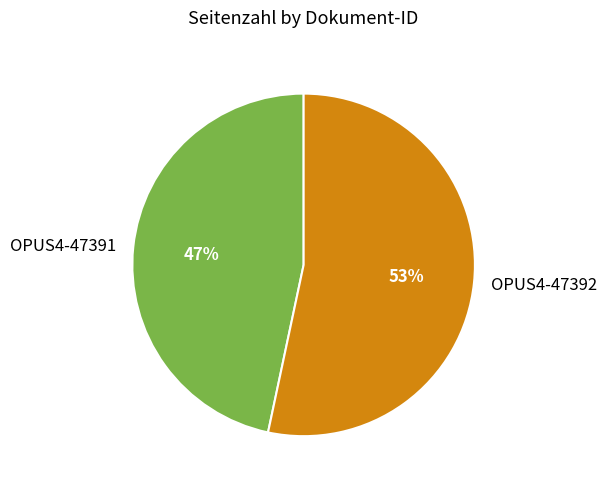

Between OPUS4-47391 and OPUS4-47392, which is larger?

OPUS4-47392